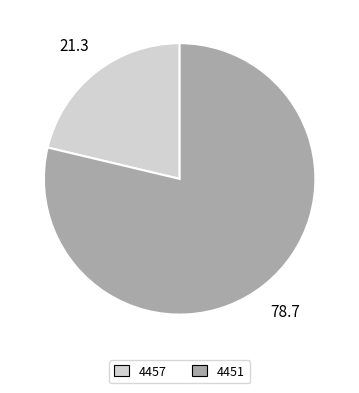

True or false: 4457 accounts for 8% of the total.

False